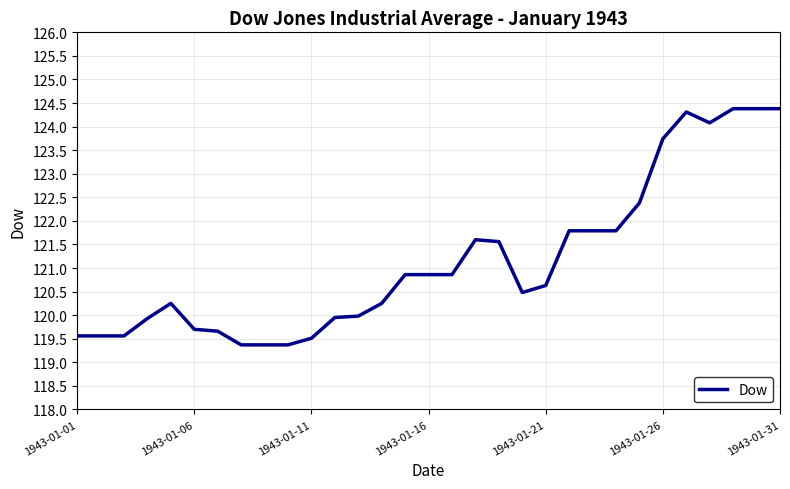

What is the sum of all values?

3755.9